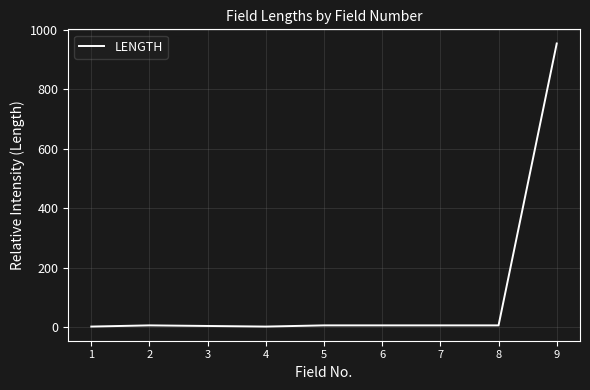

What is the maximum value shown in the chart?

954